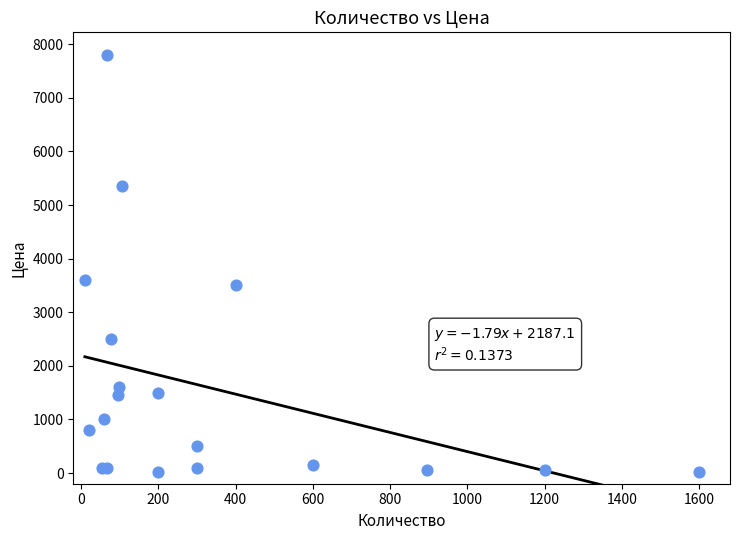

What Y value in the scatter plot is closest to 3907?

3600